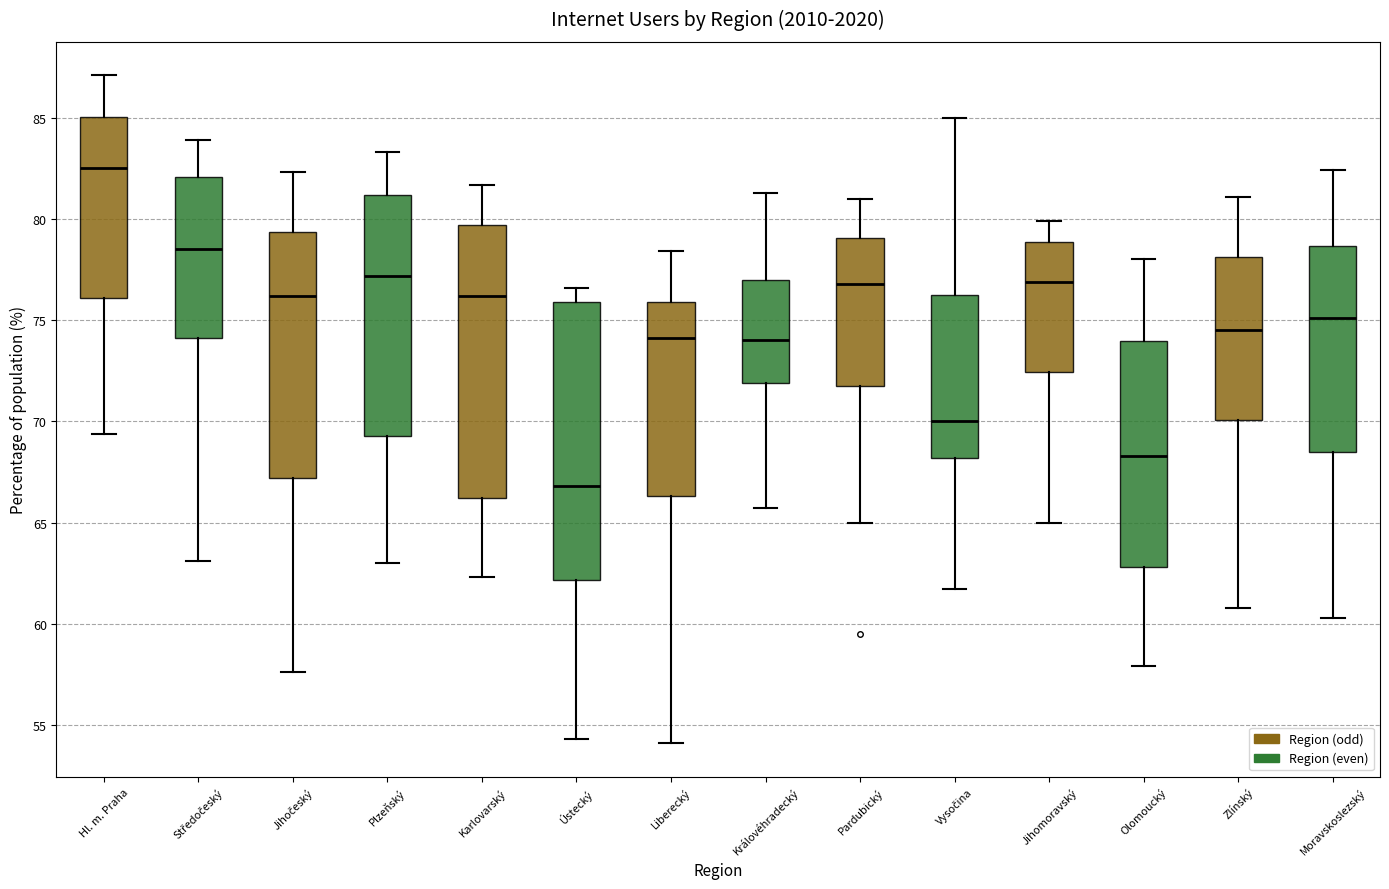

Which box has the highest median line?

Hl. m. Praha